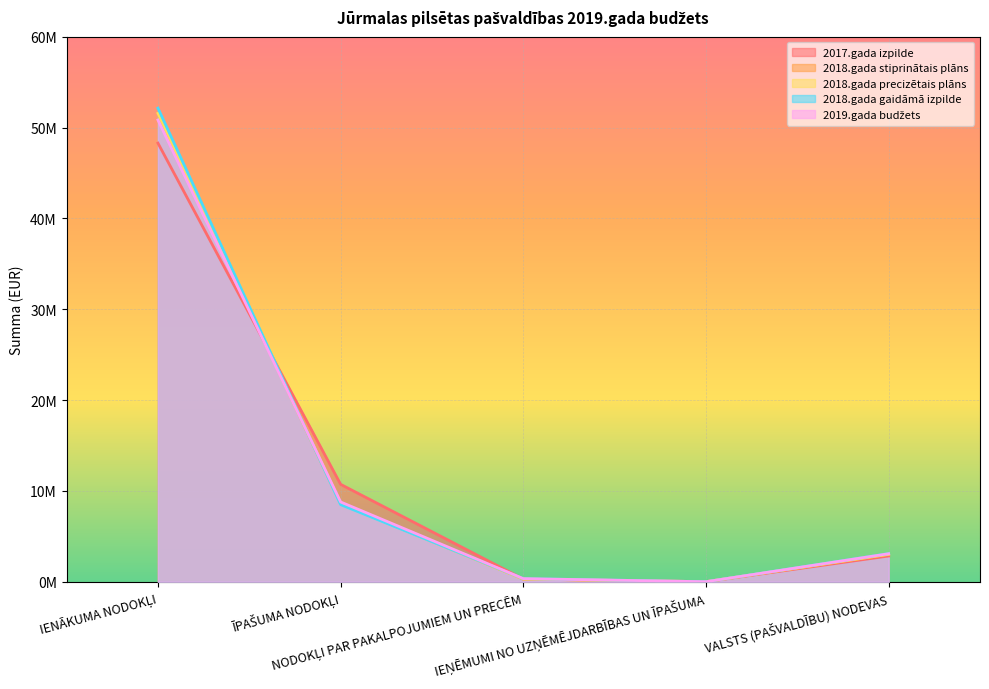

What is the sum of the 2018.gada stiprinātais plāns values at IEŅĒMUMI NO UZŅĒMĒJDARBĪBAS UN ĪPAŠUMA and IENĀKUMA NODOKĻI?

51569942